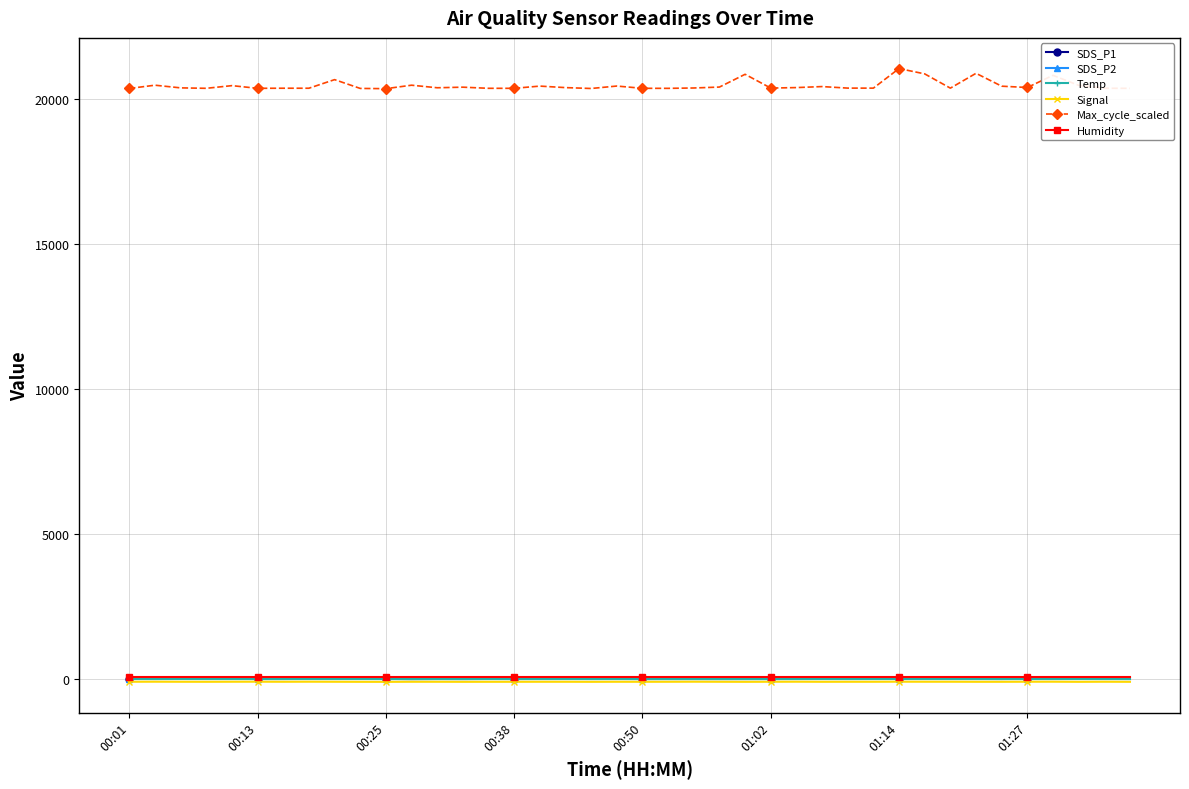

True or false: SDS_P2 and Signal intersect in this chart.

False